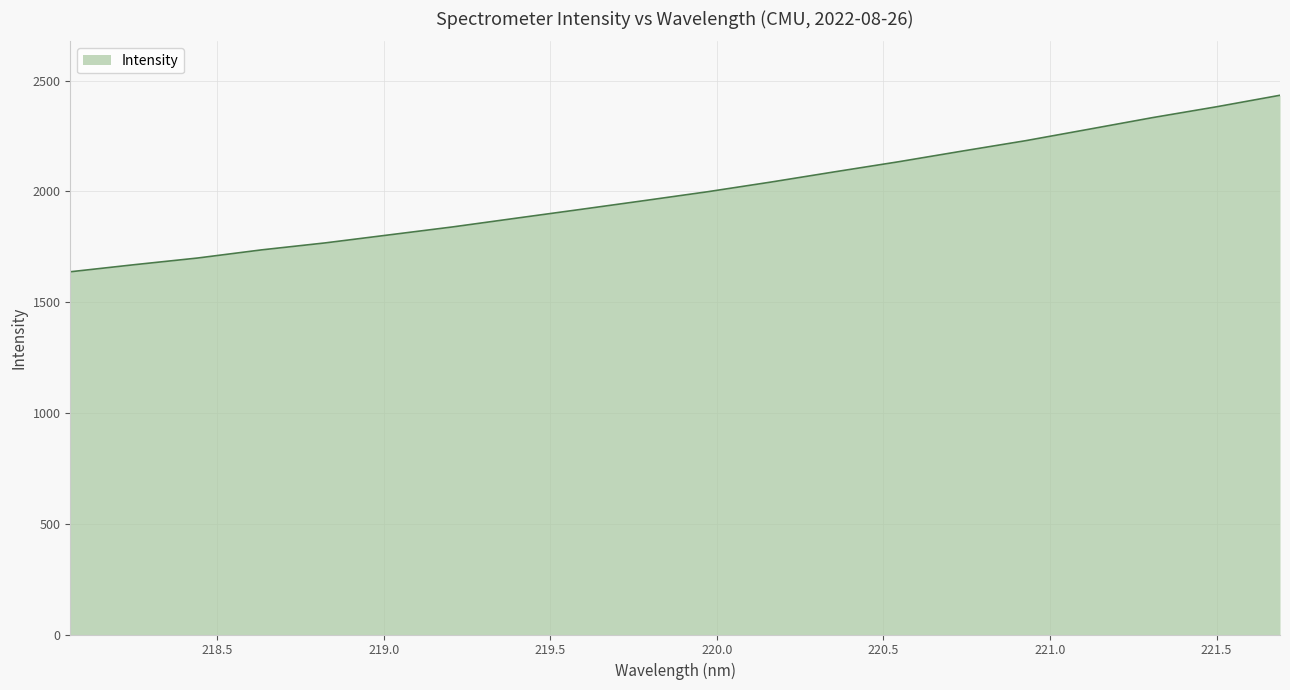

Count the number of values greater than 1997.

10